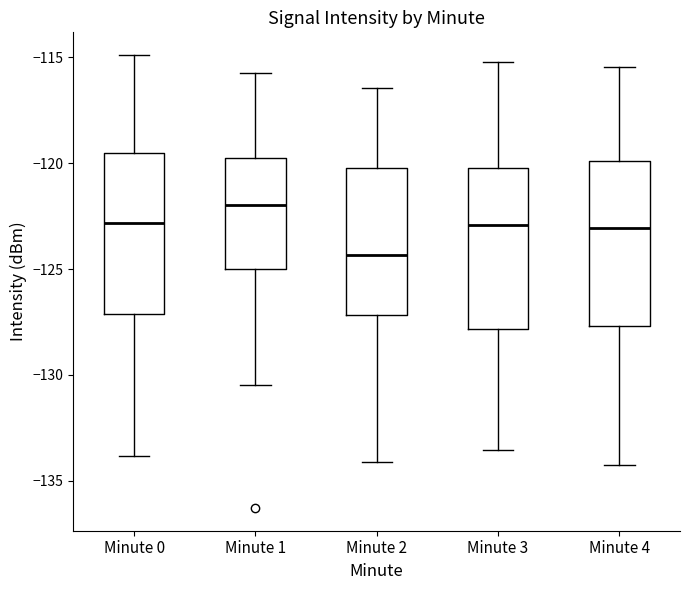

Where is the upper edge of the box for Minute 2 on the y-axis? The values are not printed on the chart, so give them approximately, as read against the axis.

-120.0